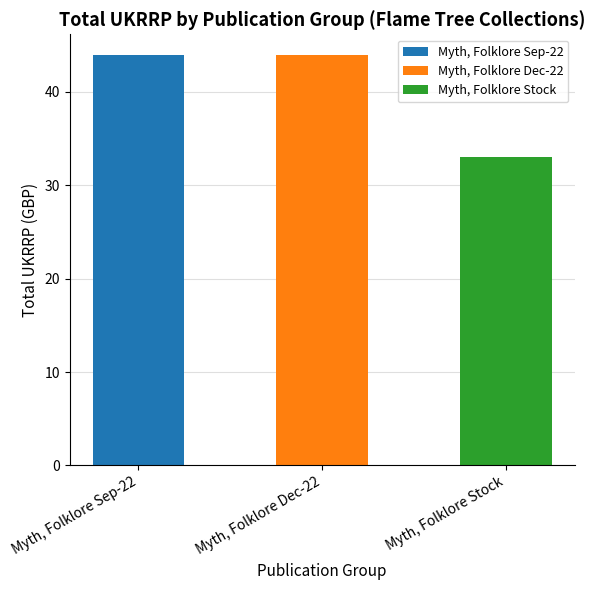

What is the change in value from Myth, Folklore Dec-22 to Myth, Folklore Stock?

-11.0